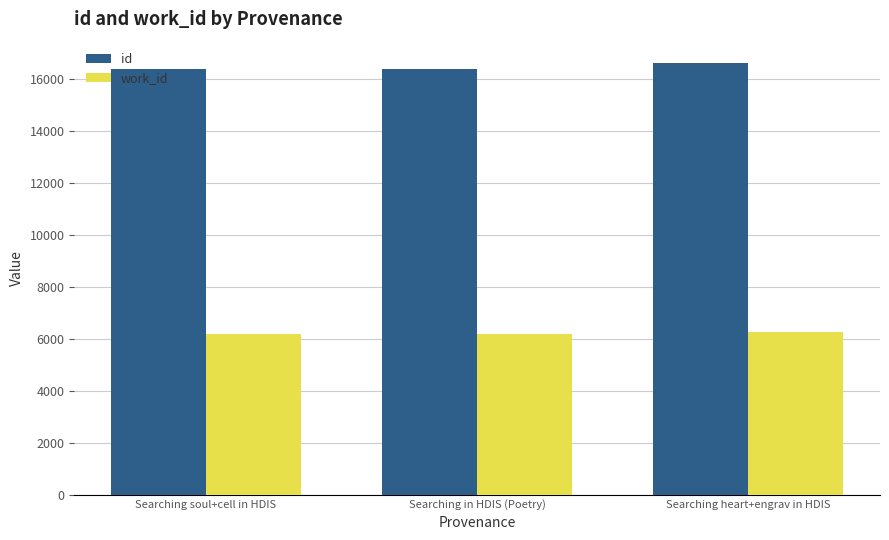

What is the label of the 2nd bar from the right?

Searching in HDIS (Poetry)